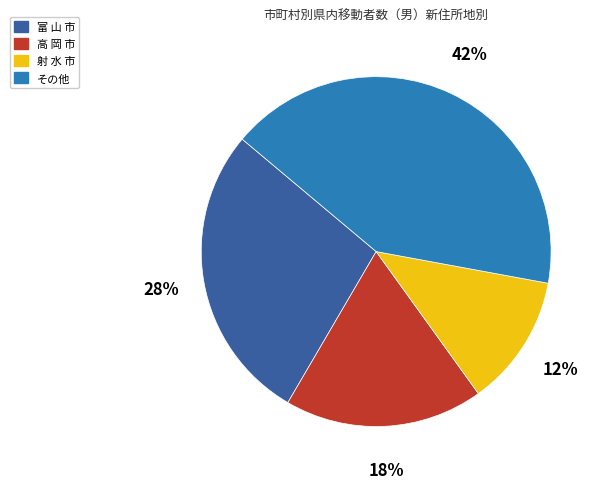

Does any single category account for the majority?

No